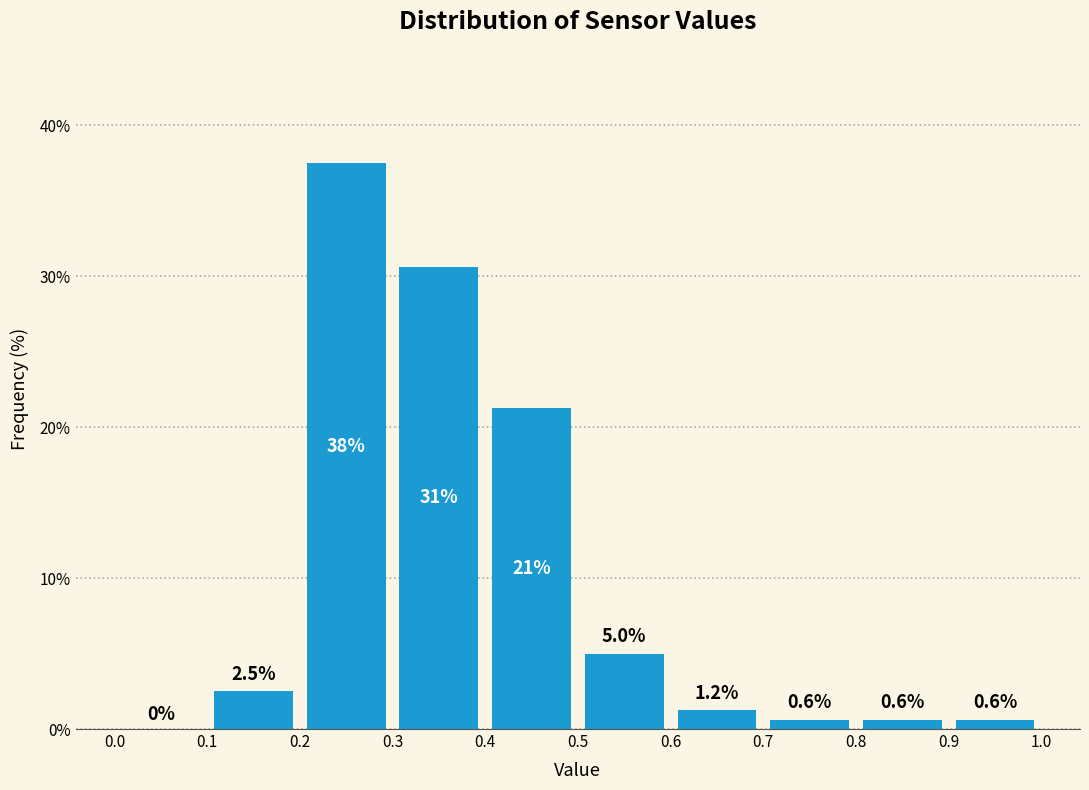

Over which range of the x-axis is the bar tallest?

0.2 to 0.3